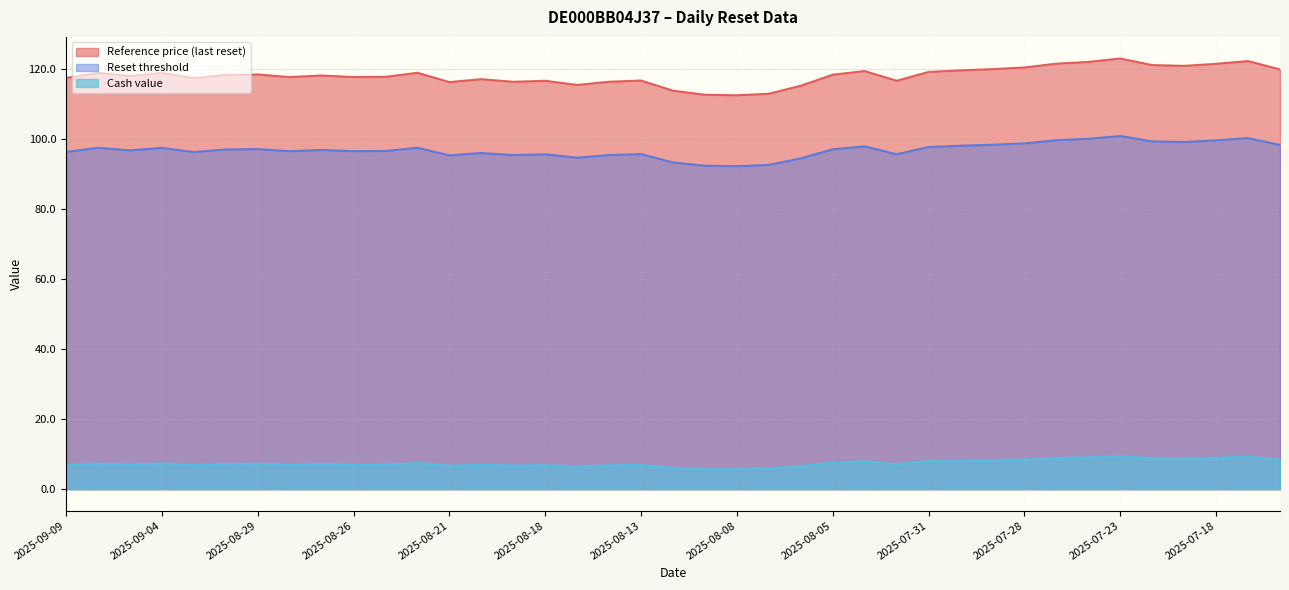

List the series in order of their peak value, lowest first.

Cash value, Reset threshold, Reference price (last reset)